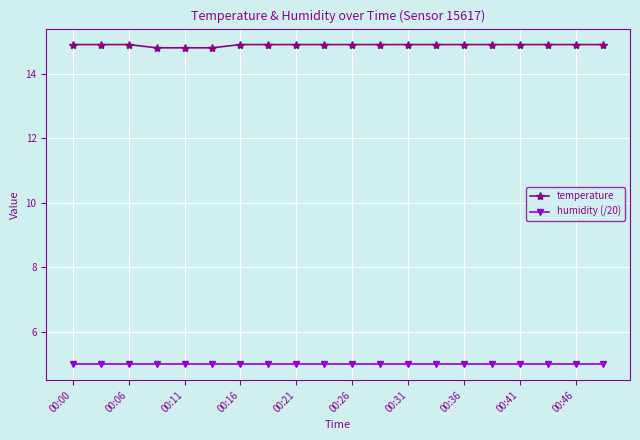

True or false: temperature and humidity (/20) intersect in this chart.

False